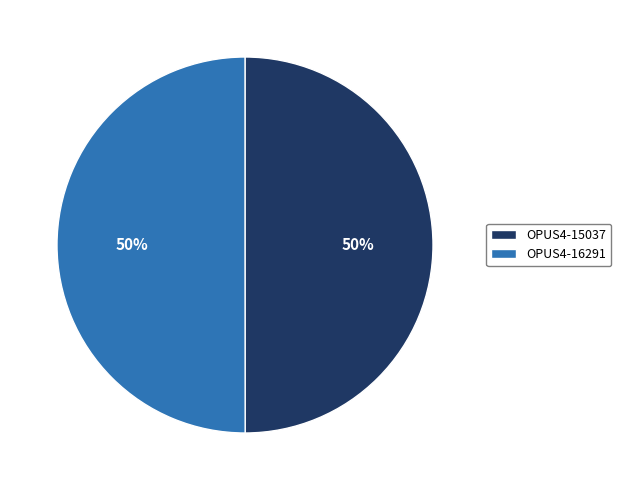

Is the sum of OPUS4-15037 and OPUS4-16291 greater than half?

Yes